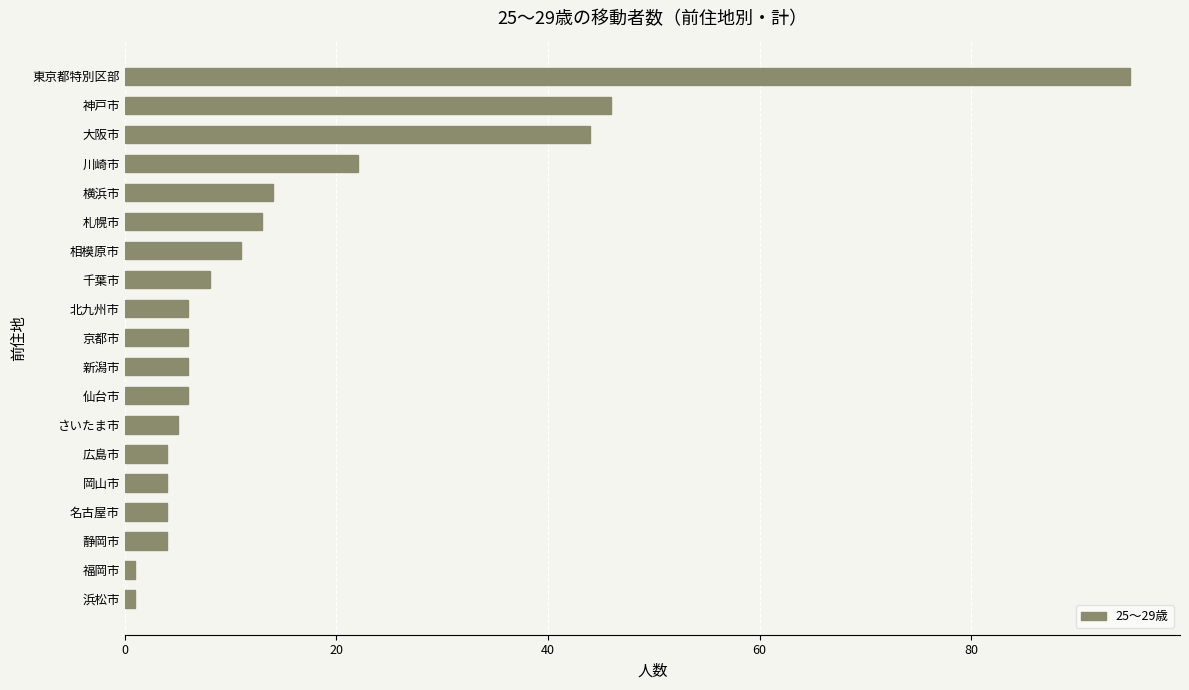

What is the ratio of the value at 仙台市 to the value at 新潟市?

1.0